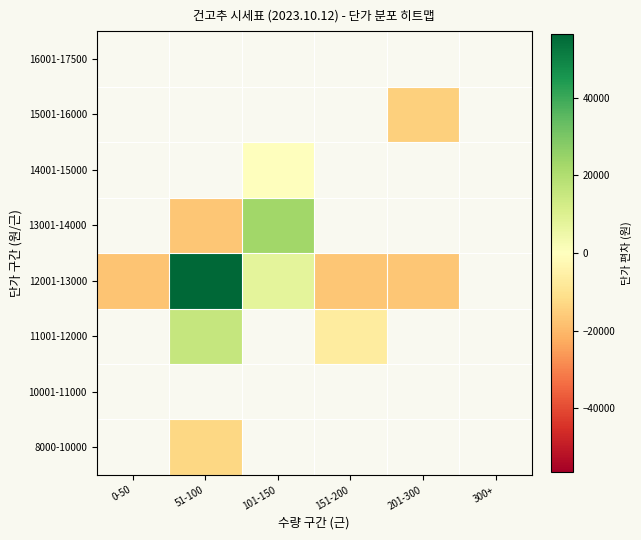

List the labels in order of 15001-16000 value, largest first.

0-50, 51-100, 101-150, 151-200, 201-300, 300+